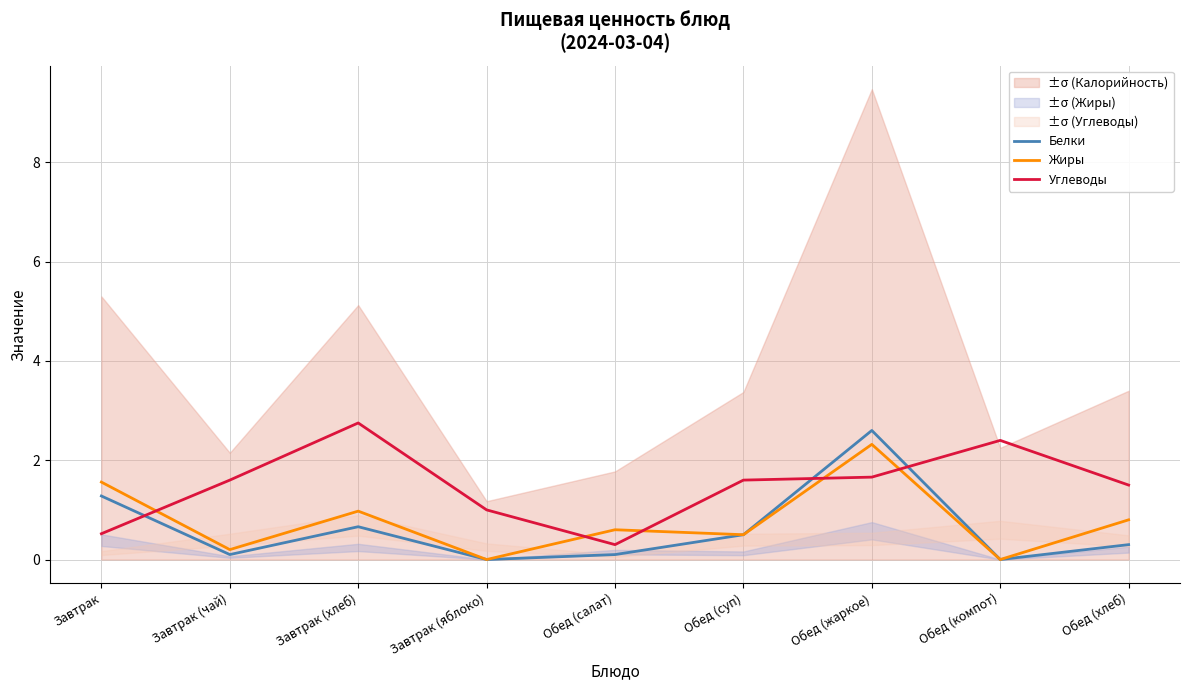

Rank the series by their average value, from highest to lowest.

Углеводы, Жиры, Белки